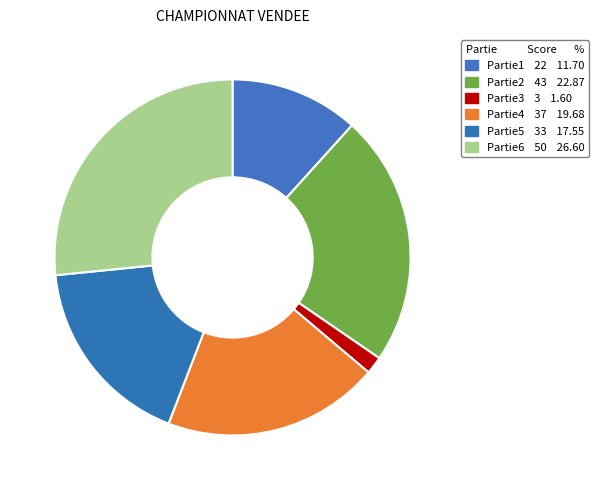

Which category has the biggest portion of the pie?

Partie6